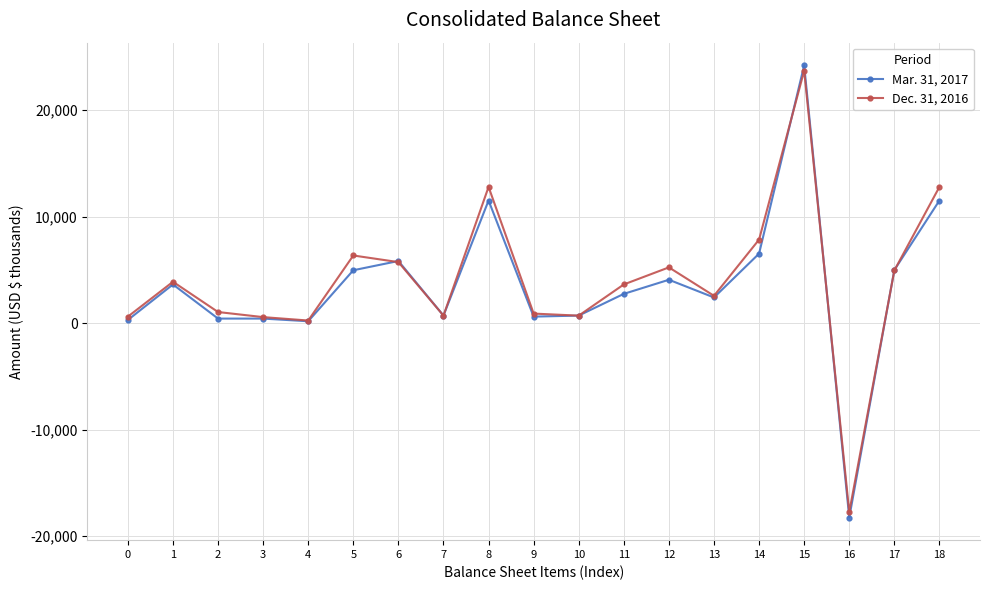

What are all the series names shown in the legend?

Mar. 31, 2017, Dec. 31, 2016